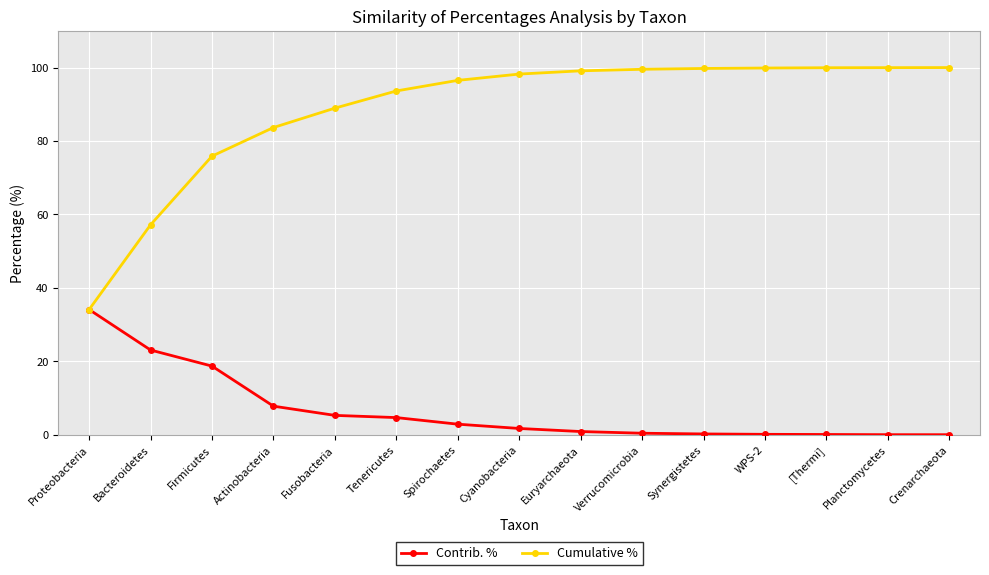

What is the highest value of the Cumulative % series?

100.0